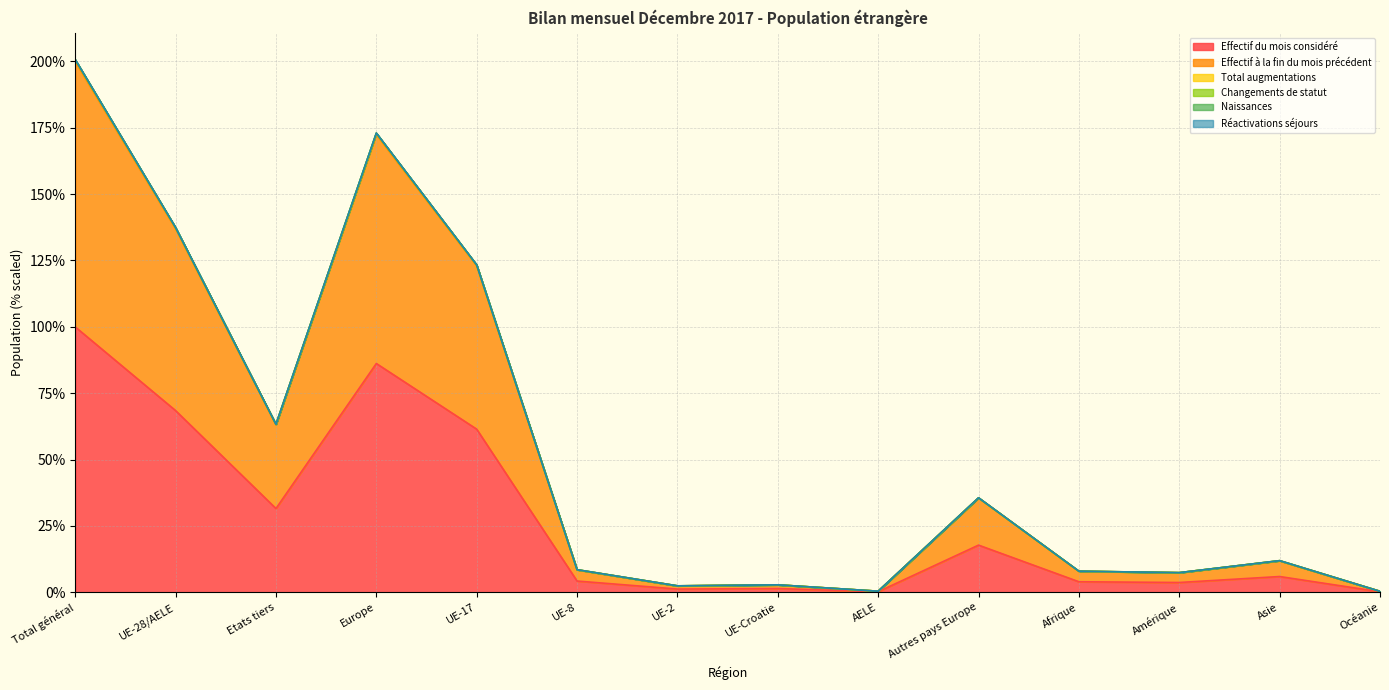

Is it true that Effectif du mois considéré equals 61.4 at UE-17?

True